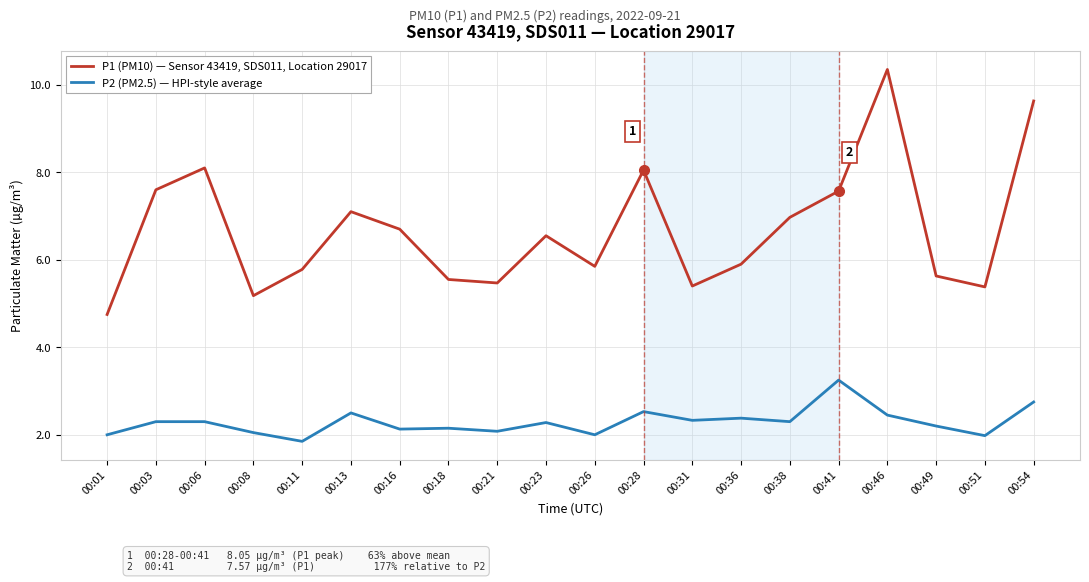

What is the difference between the maximum and minimum values in the P1 (PM10) — Sensor 43419, SDS011, Location 29017 series?

5.6